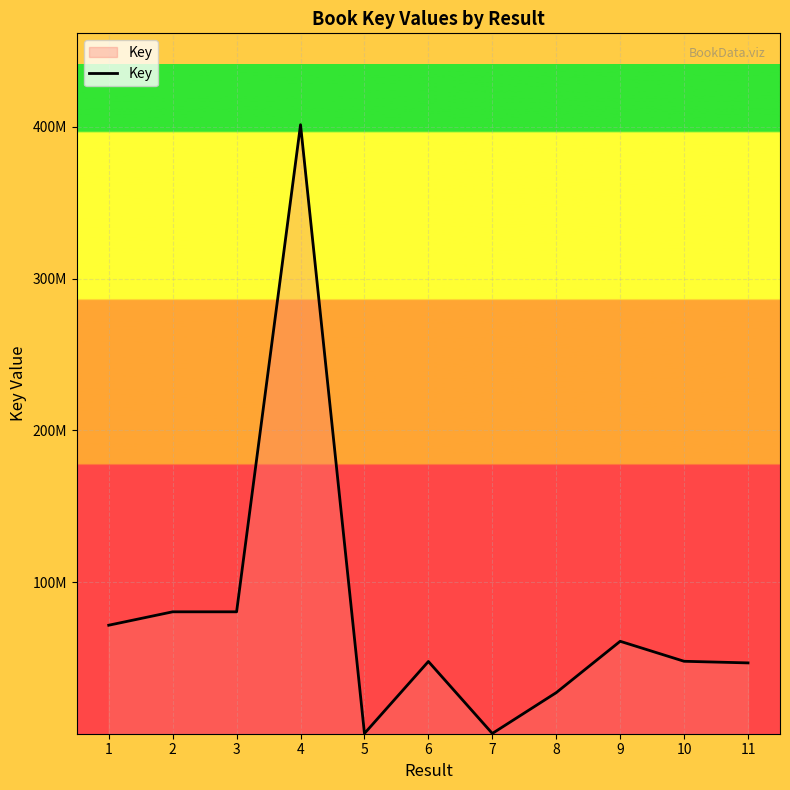

Is this an area chart (filled region under the line)?

Yes